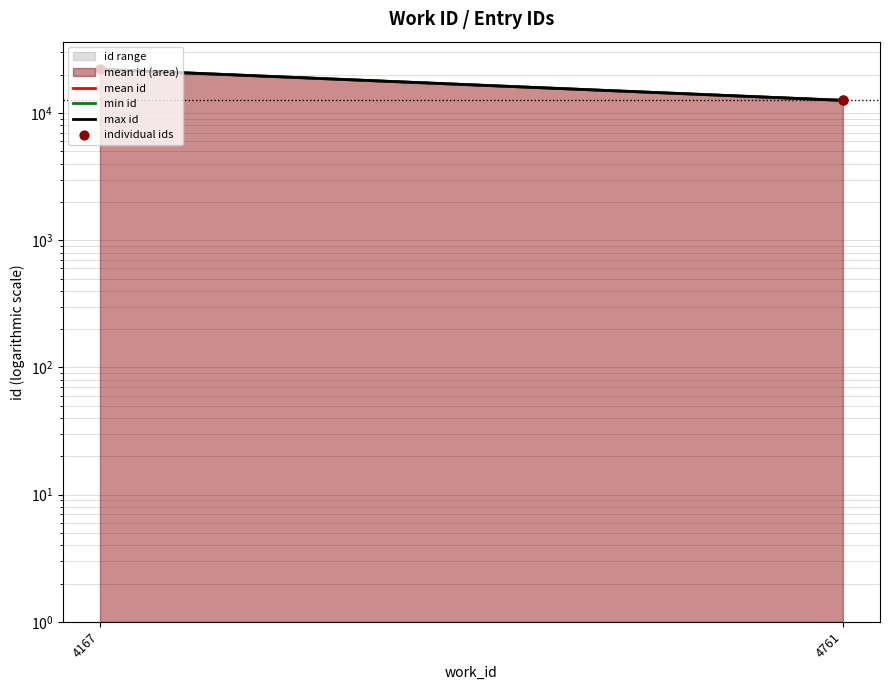

Approximately how many times larger is the value at 4761 compared to 4761?

1.0